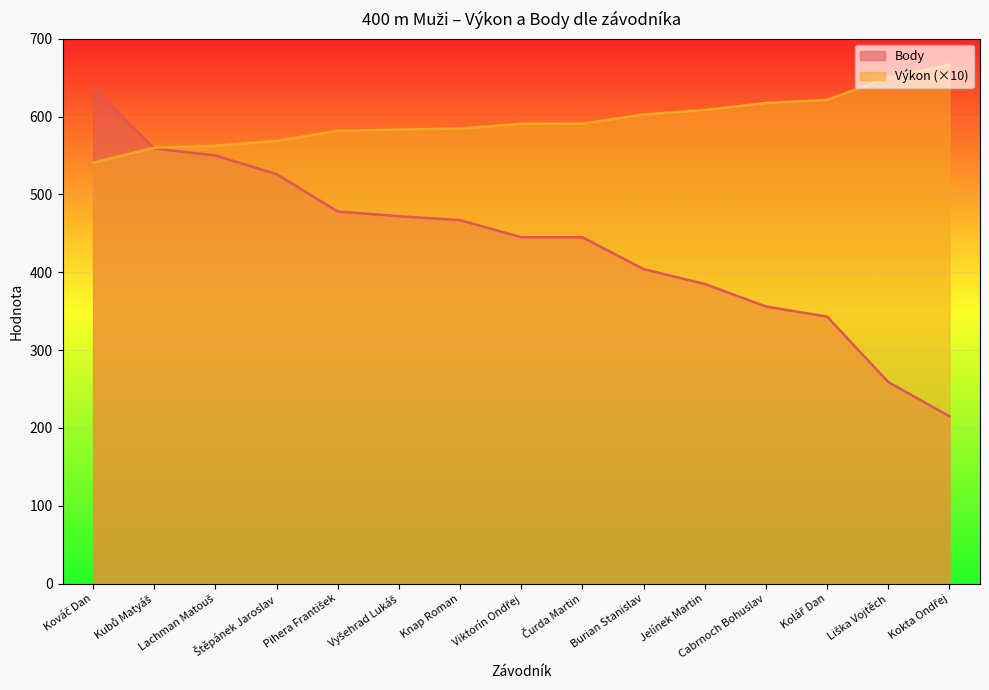

How many distinct data groups are displayed?

2